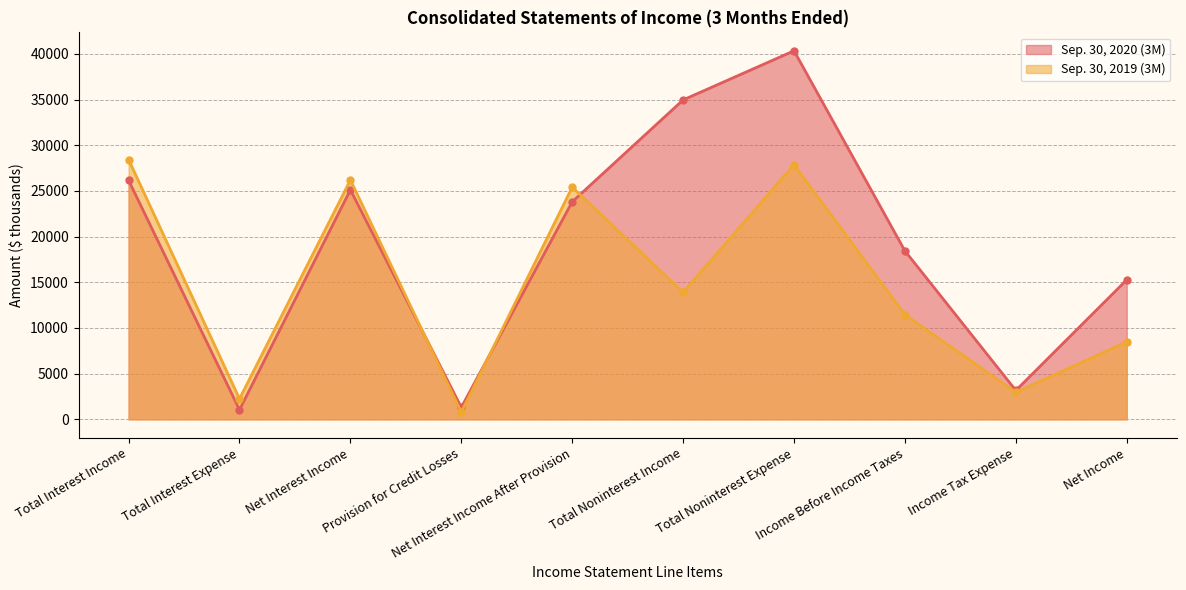

Which label corresponds to the smallest value in the chart?

Provision for Credit Losses